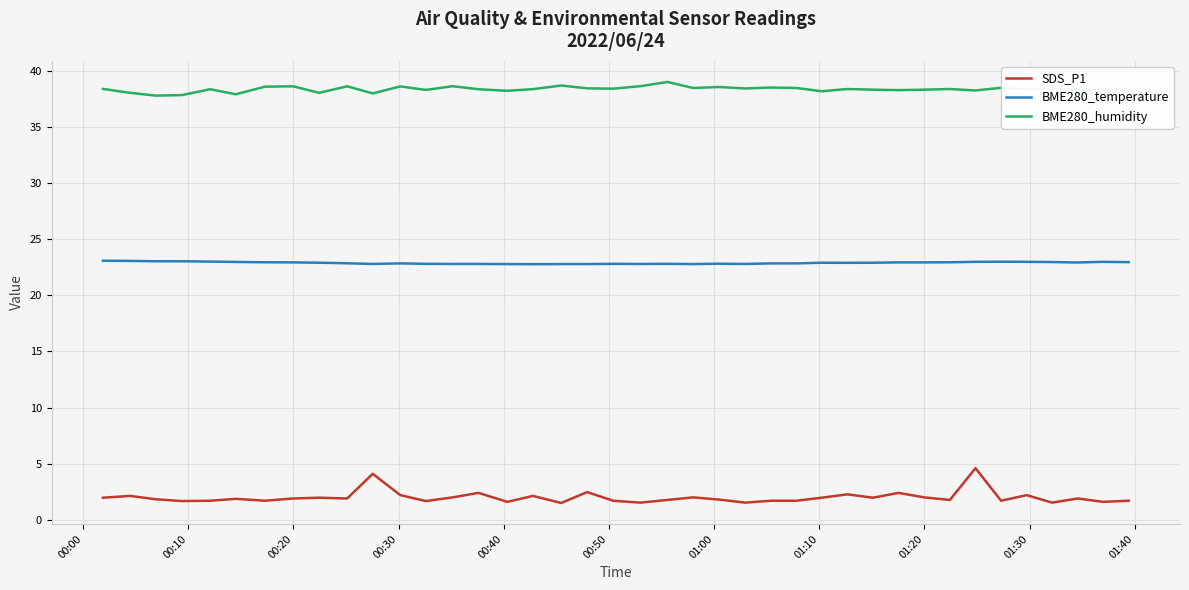

What is the difference between the maximum and minimum values in the BME280_humidity series?

1.2